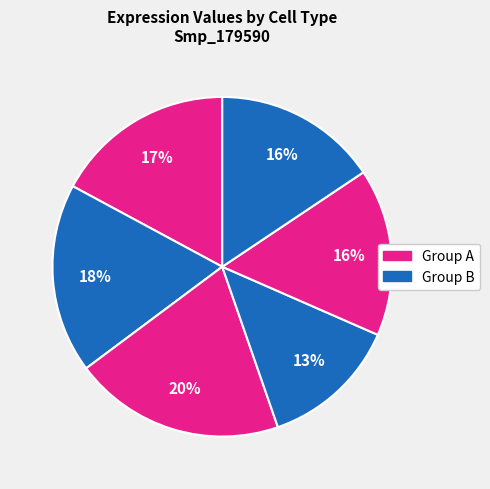

Count the number of slices in the pie.

6